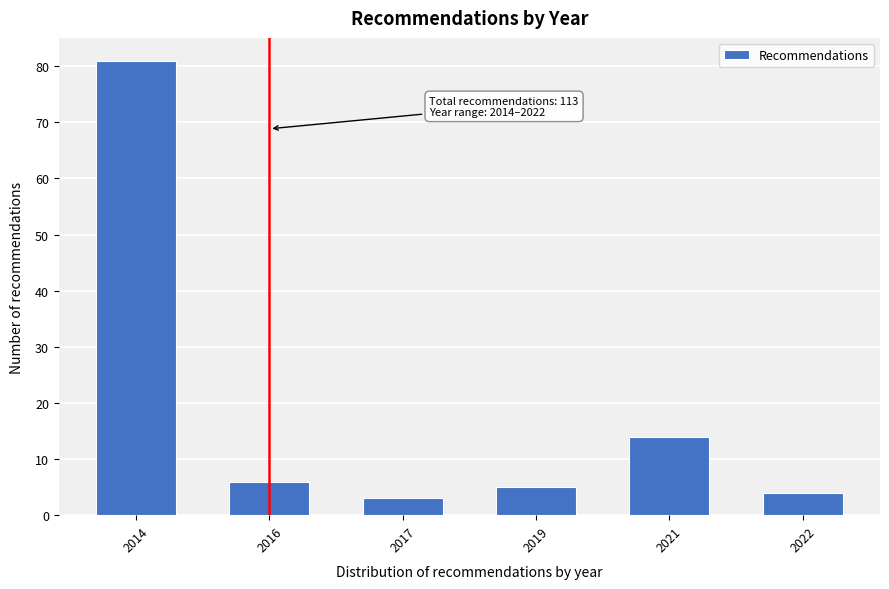

Reading left to right, list all the values displayed in this chart.

2014=81	2016=6	2017=3	2019=5	2021=14	2022=4